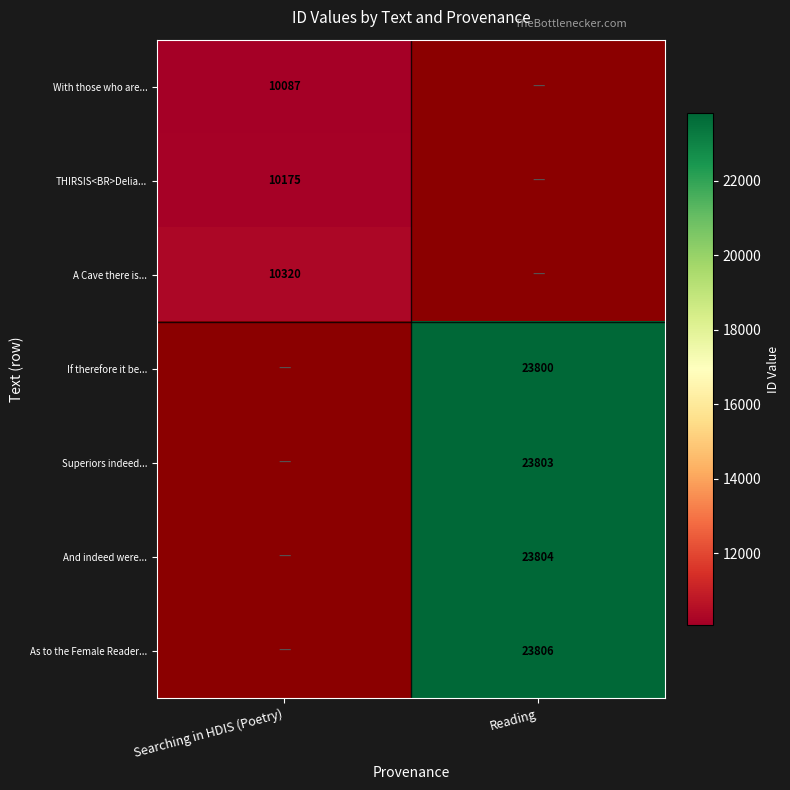

How many distinct data groups are displayed?

7